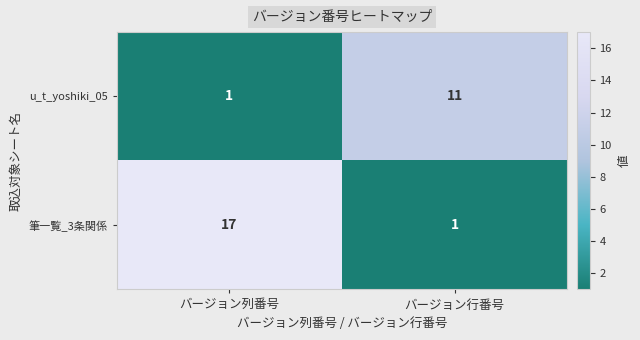

What is the total value across all series at バージョン列番号?

18